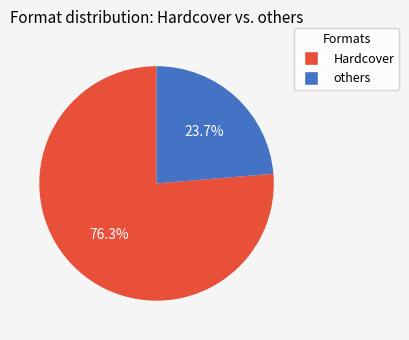

What is the majority slice?

Hardcover